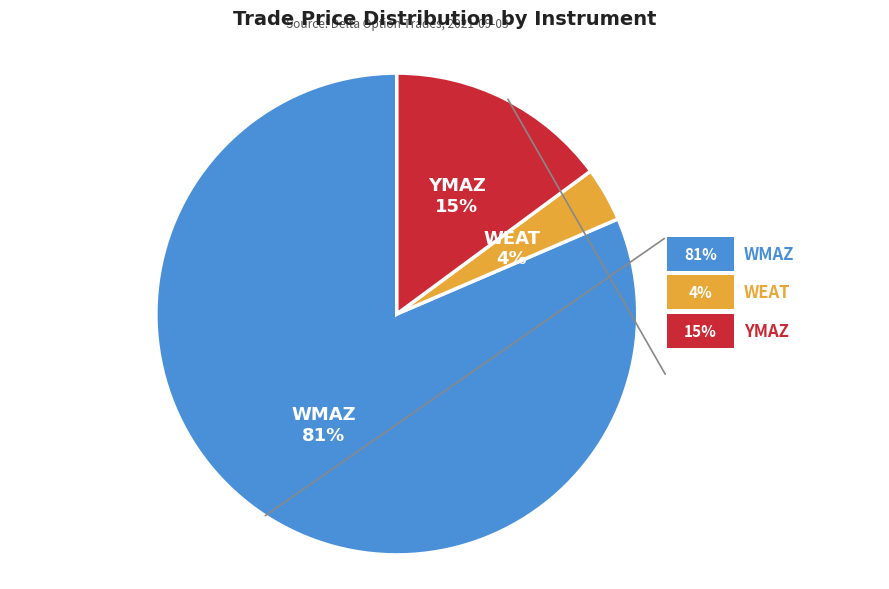

Between WMAZ and YMAZ, which is larger?

WMAZ